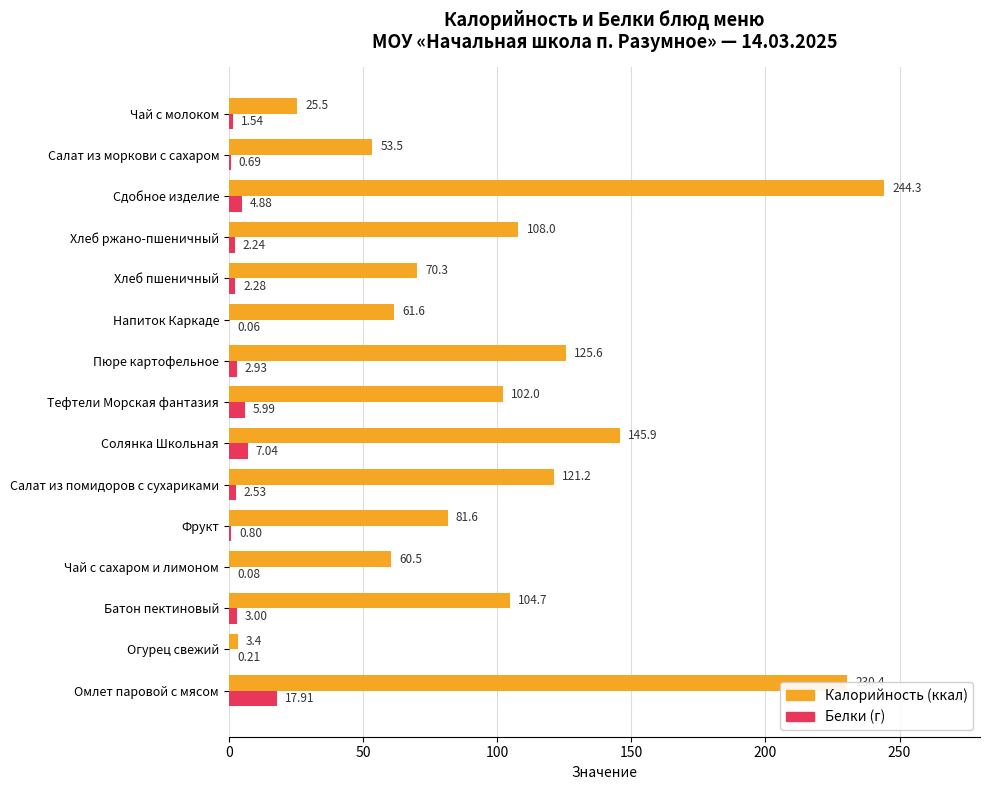

At which category is the sum across all series the highest?

Сдобное изделие